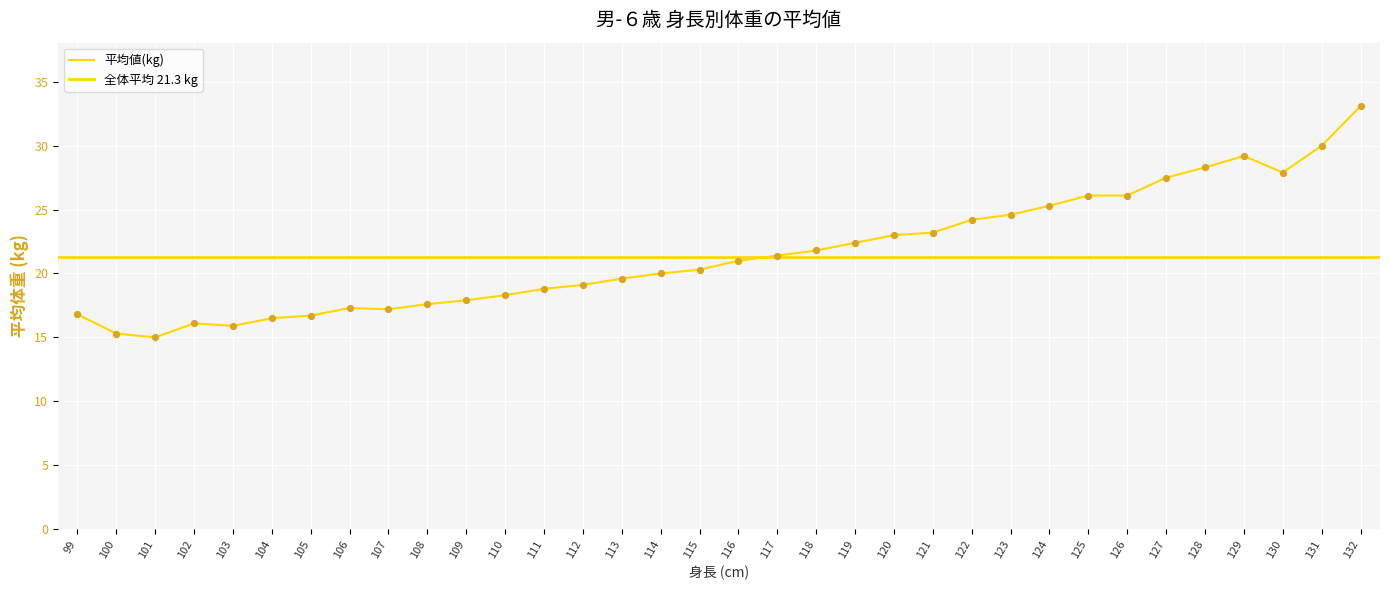

What is the change in value from 102 to 109?

+1.8